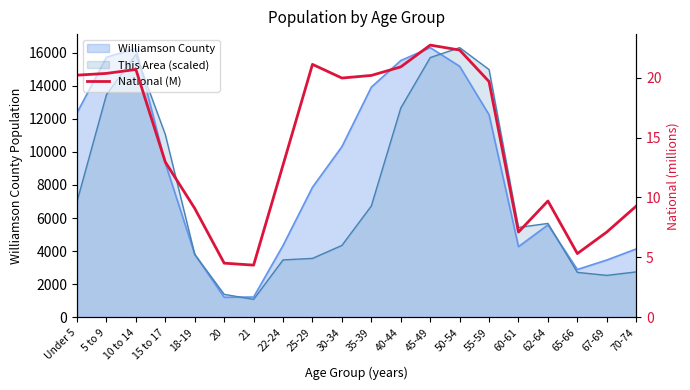

The chart shows a value of 31.0 at Under 5. True or false?

False